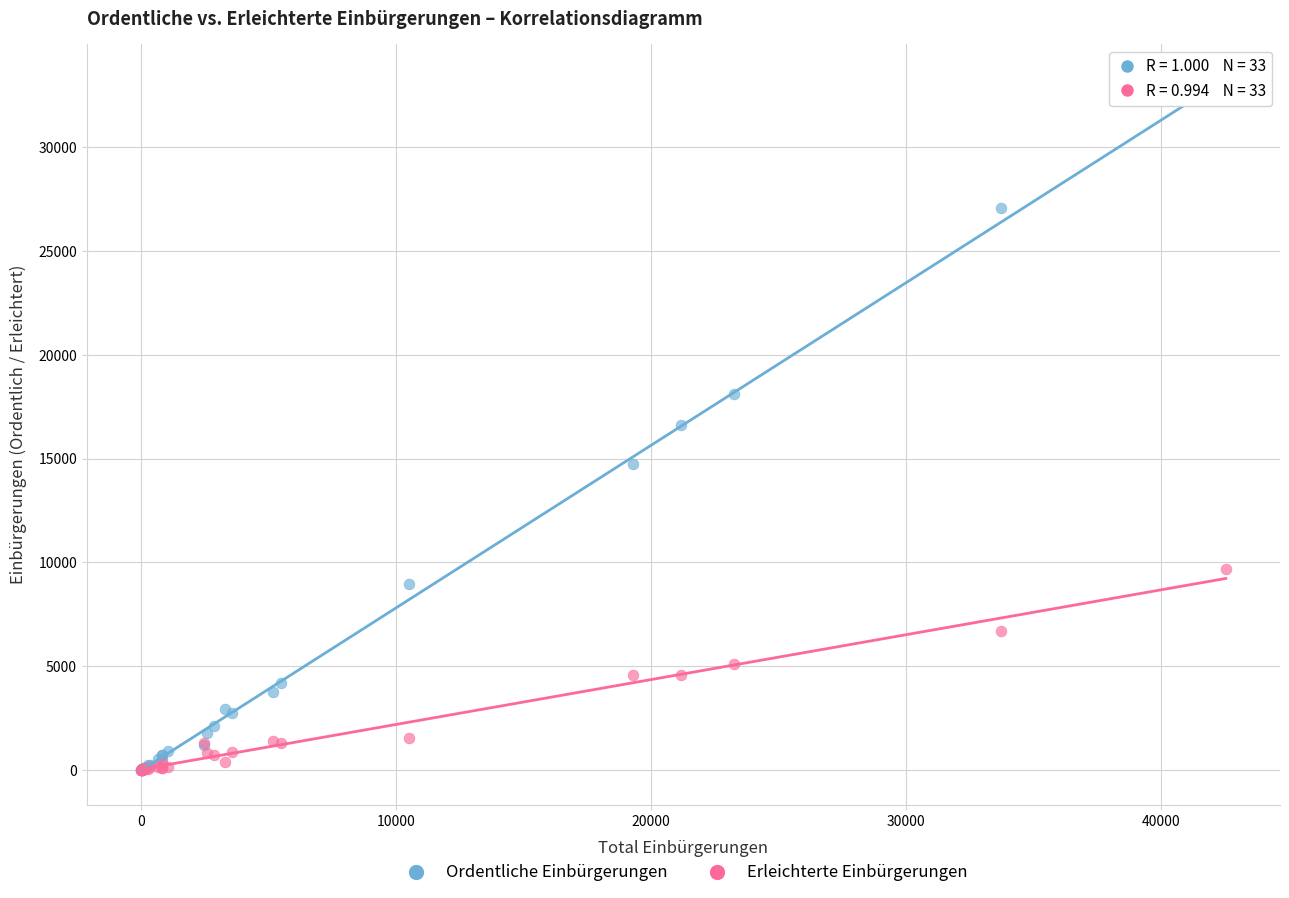

Which series reaches the maximum Y coordinate?

Ordentliche Einbürgerungen